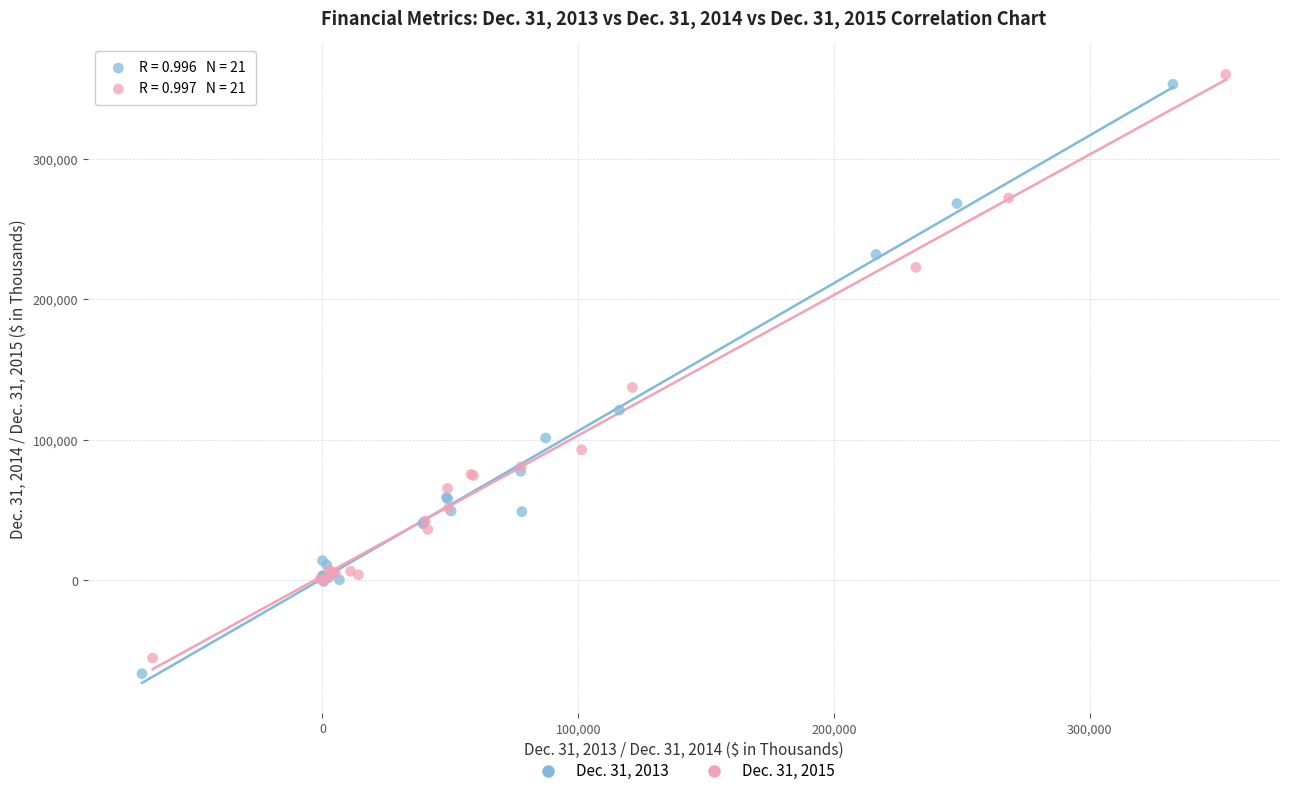

Which series has the widest spread of Y values?

Dec. 31, 2013